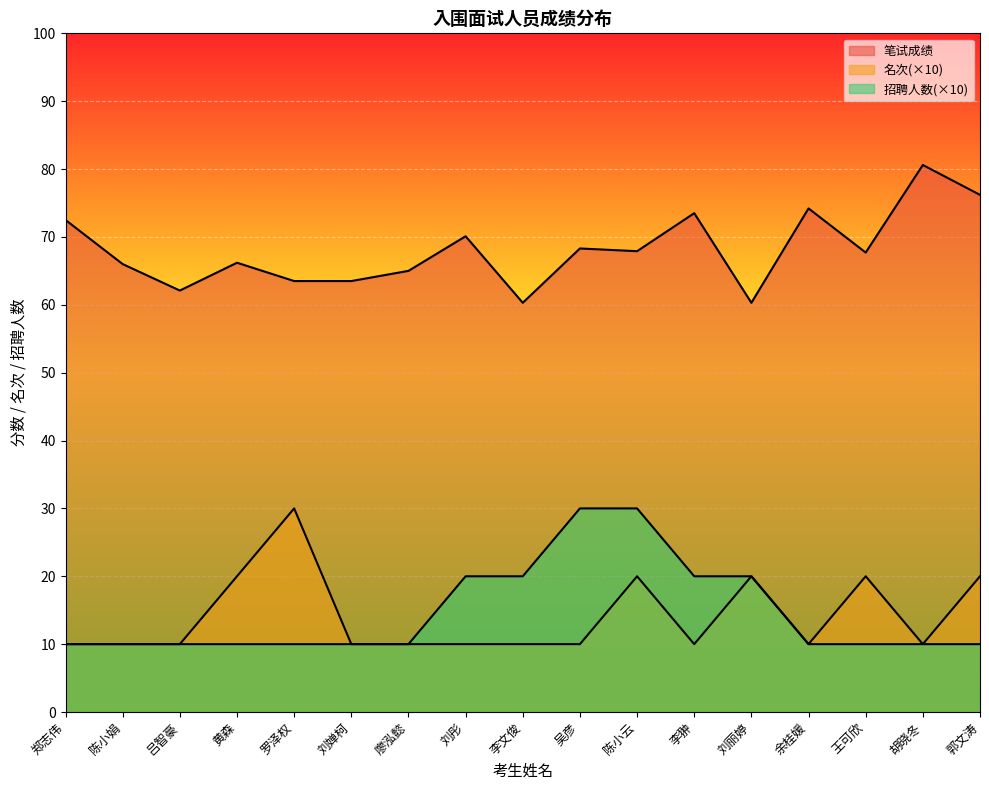

True or false: 名次 and 笔试成绩 intersect in this chart.

False